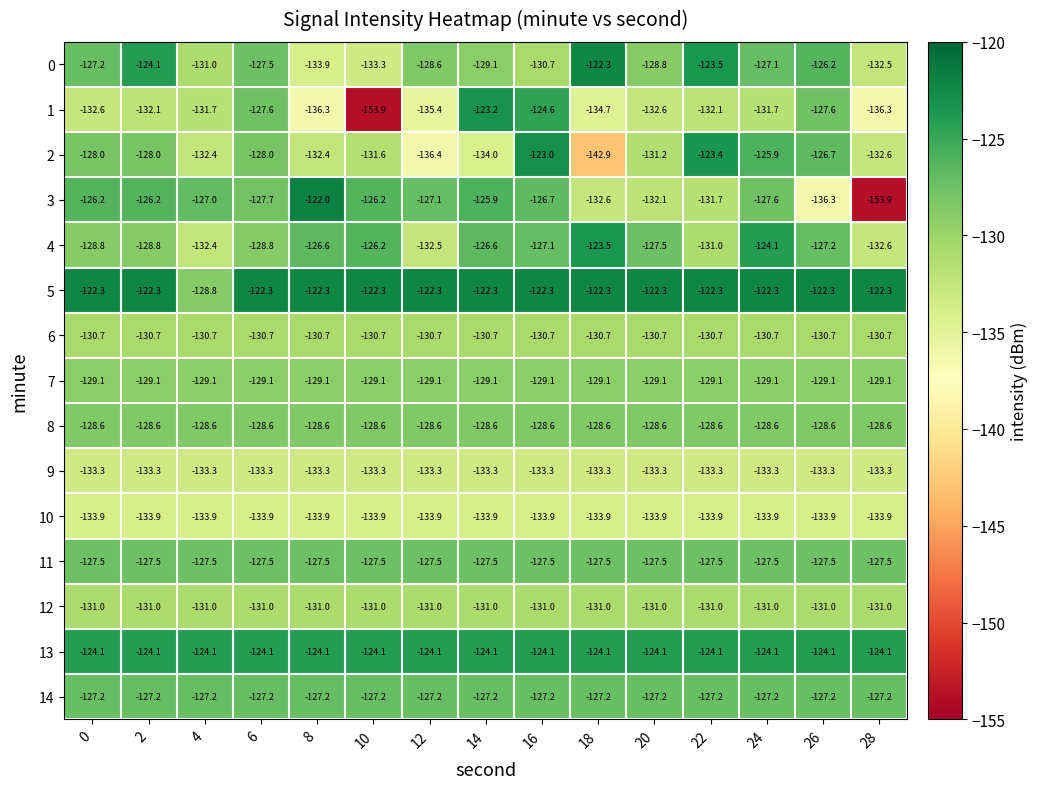

Which series changed the most between 14 and 28?

3